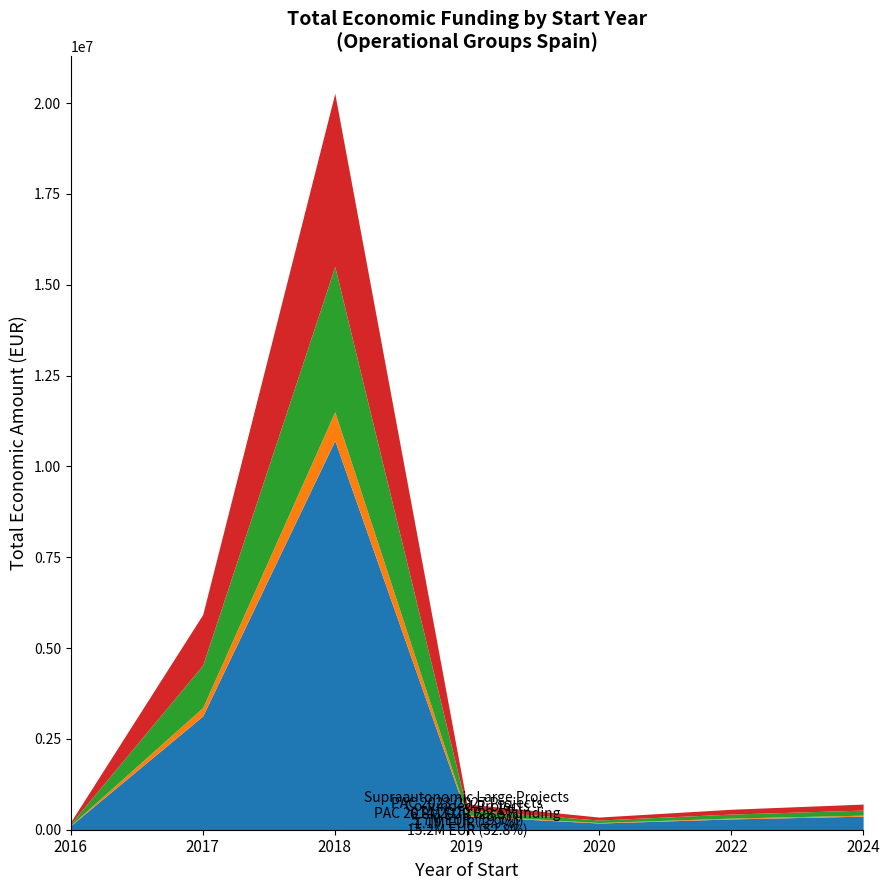

At which category is the sum across all series the highest?

2018